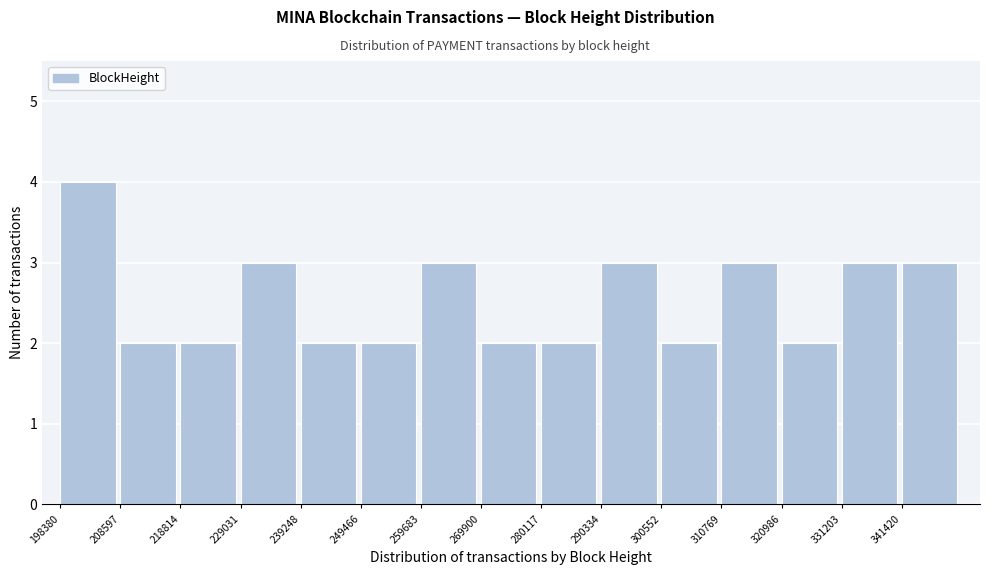

Over which range of the x-axis is the bar tallest?

198000 to 208000